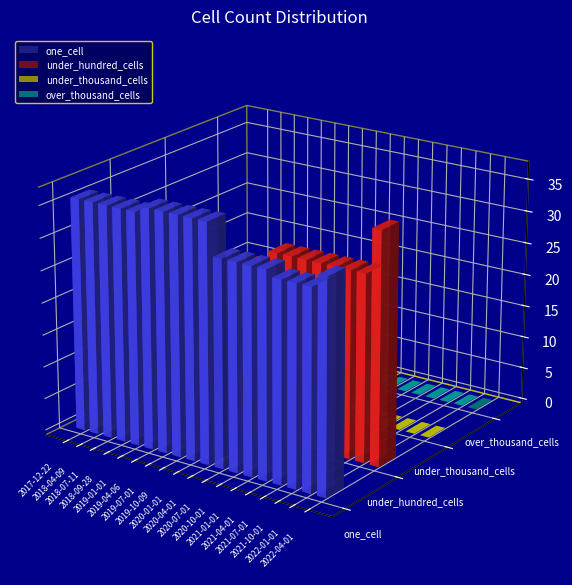

What is the maximum value shown in the chart?

37